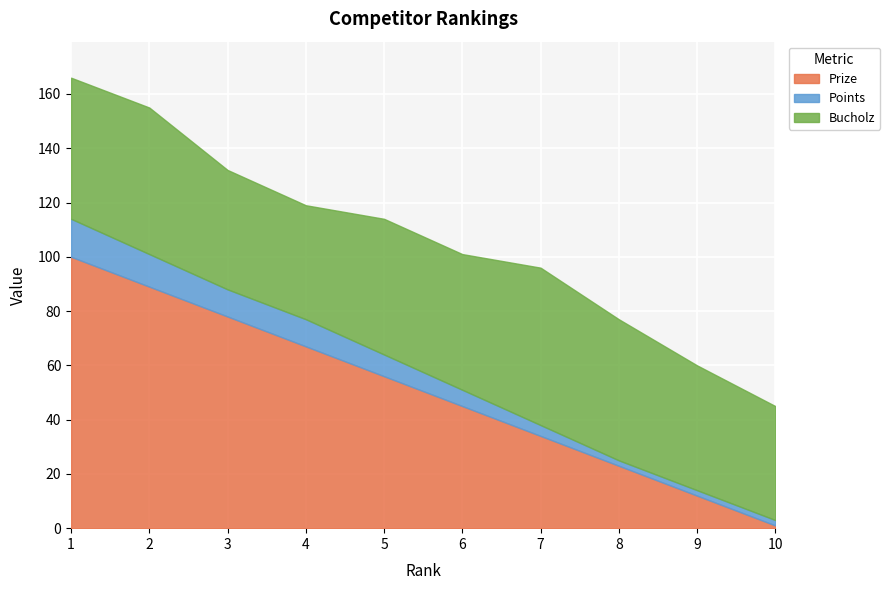

How many times do Bucholz and Prize cross each other?

1